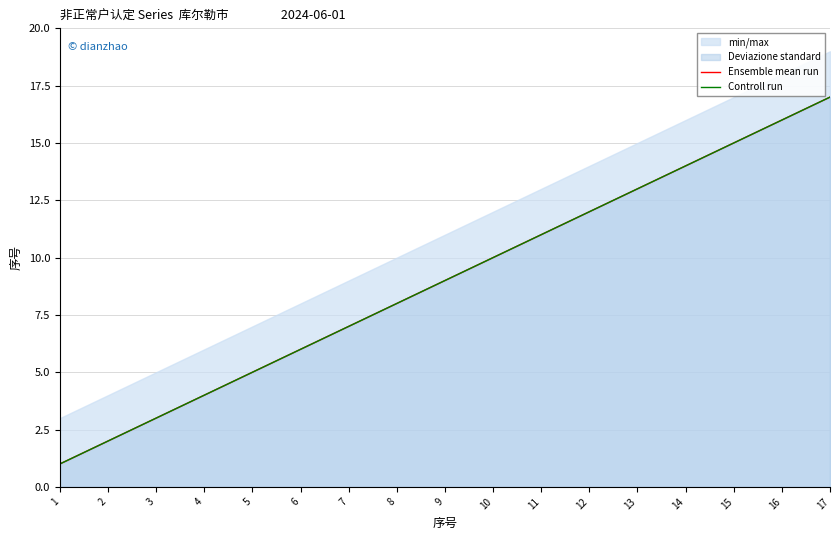

Does the chart have visible grid lines?

Yes